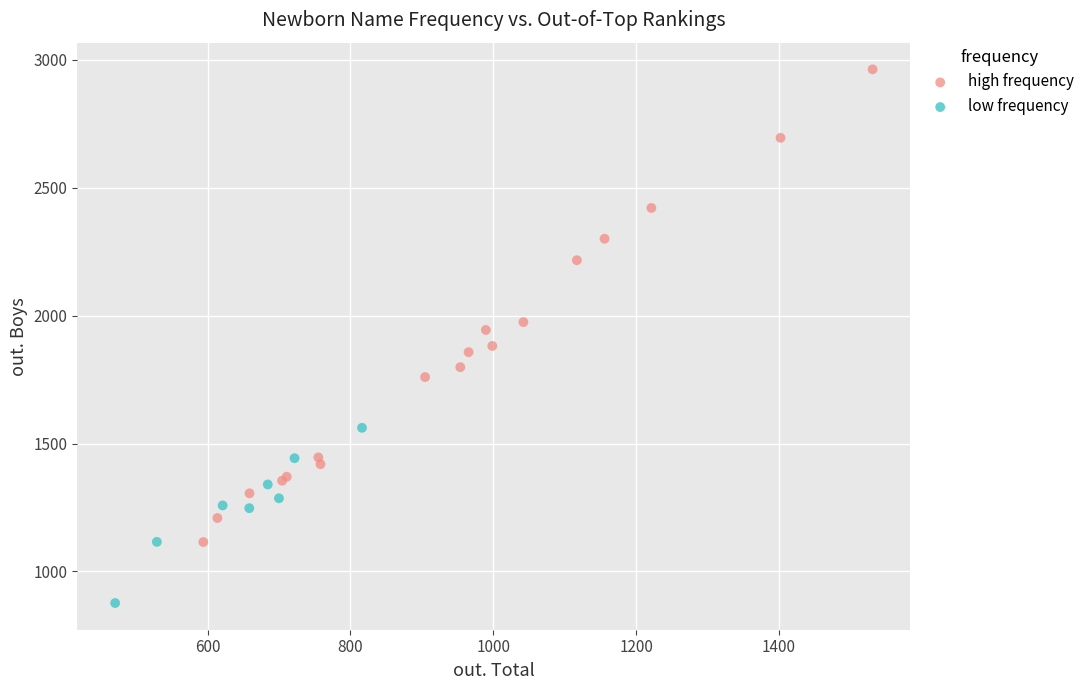

Which series contains the highest Y value?

high frequency